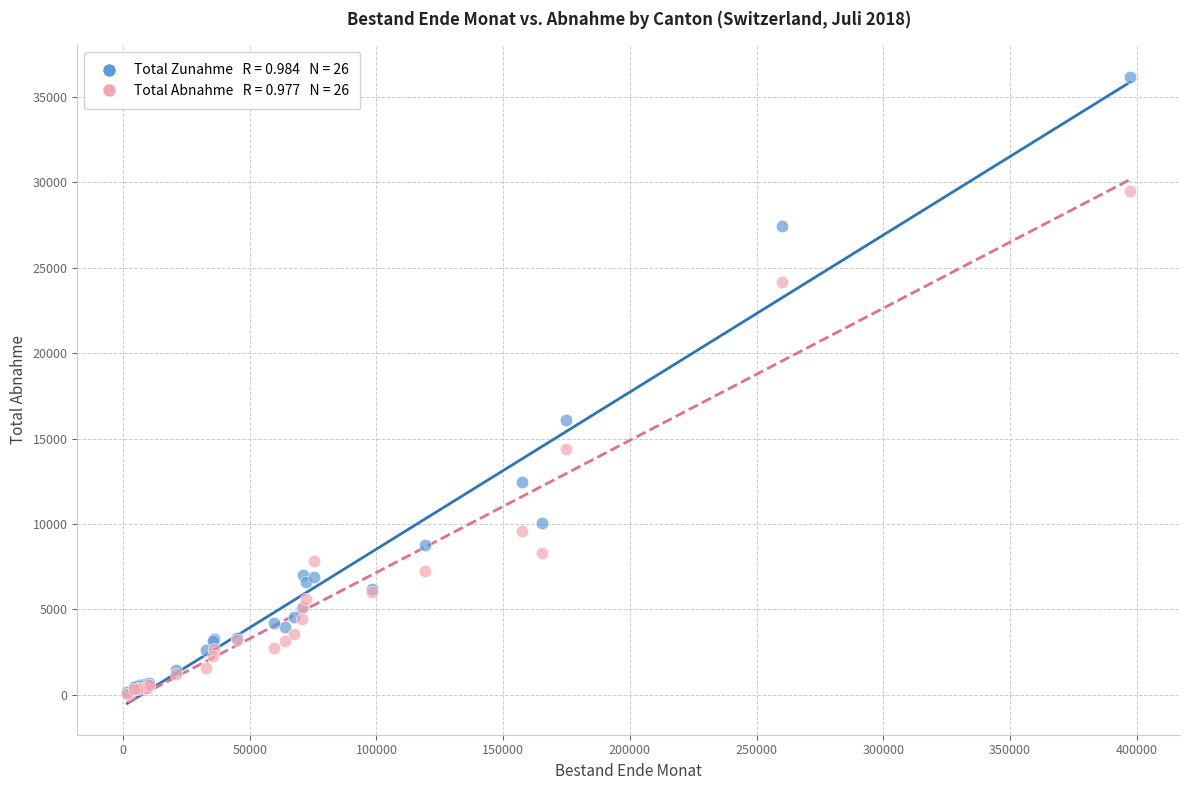

Across all series, what Y value is closest to 18126?

16099